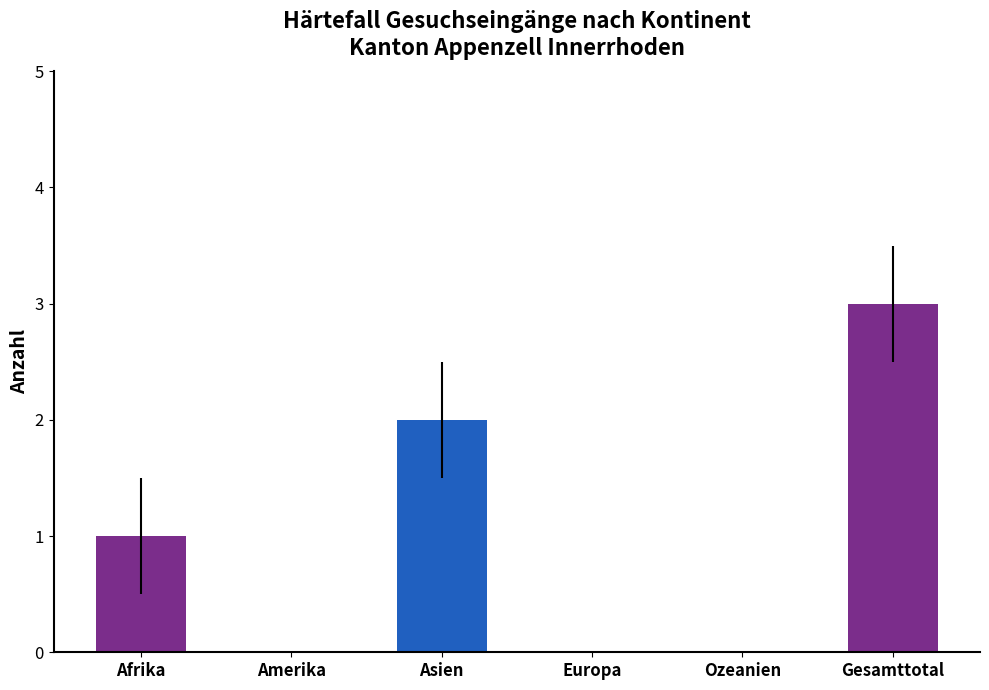

Count the number of categories in the chart.

6